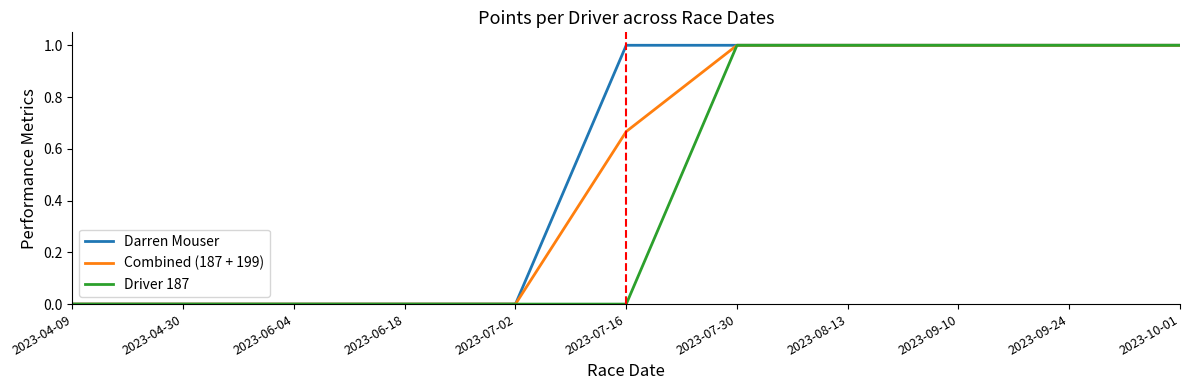

The value of Darren Mouser at 2023-08-13 is 1.5. True or false?

False